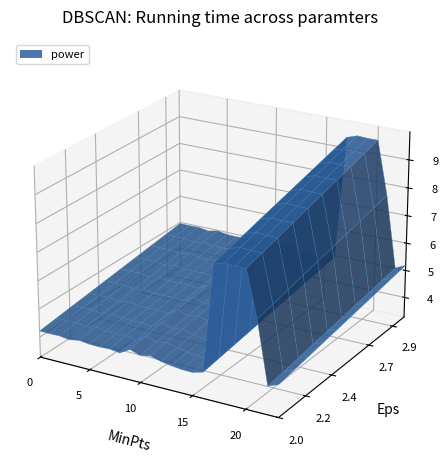

Reading left to right, extract all data points from this chart.

0=5.0	1=5.0	2=5.0	3=4.9	4=5.0	5=4.9	6=4.9	7=4.9	8=4.9	9=5.1	10=5.0	11=5.1	12=4.9	13=4.9	14=4.8	15=4.8	16=4.9	17=9.4	18=9.5	19=9.5	20=9.5	21=7.6	22=5.0	23=5.2